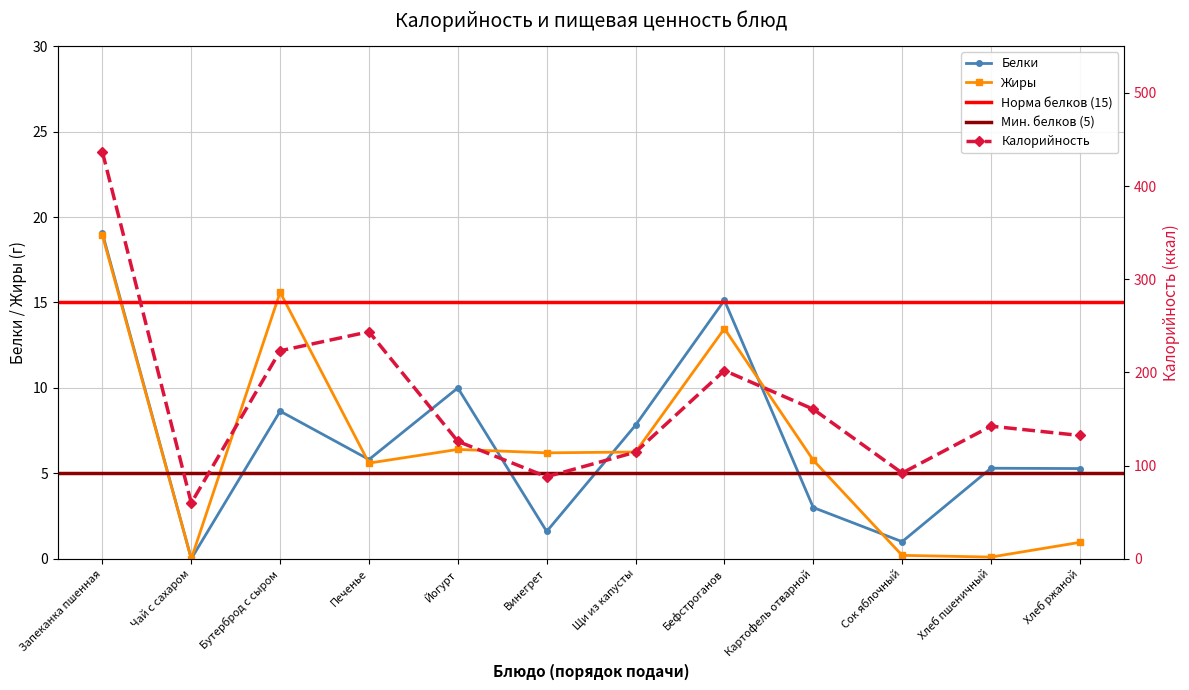

Is the value of Белки at Бефстроганов greater than the value of Калорийность at Винегрет?

No